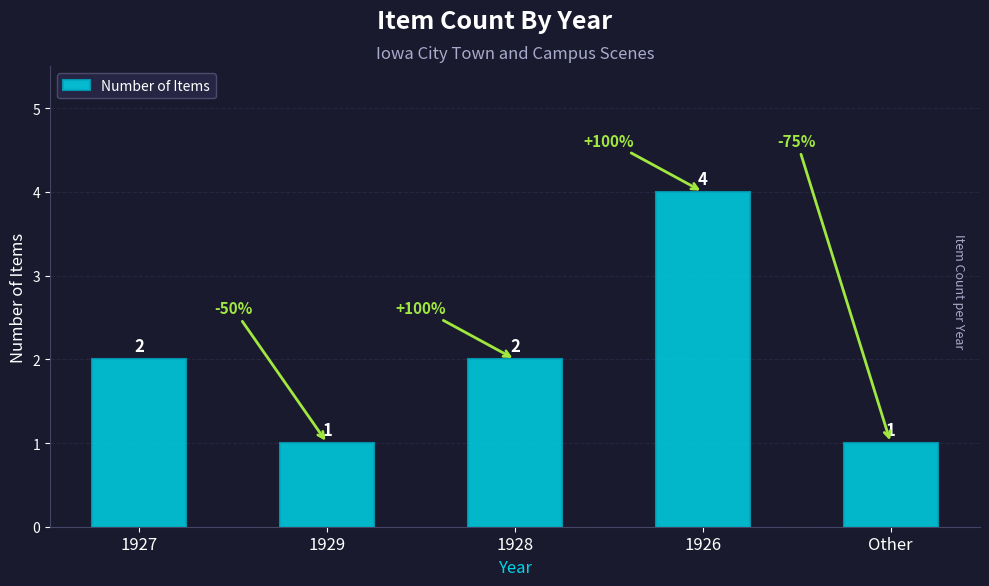

How many data points are less than 2?

2